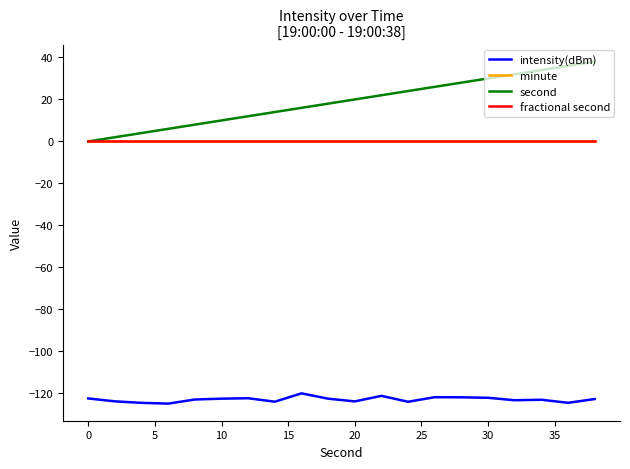

Does the chart have visible grid lines?

No